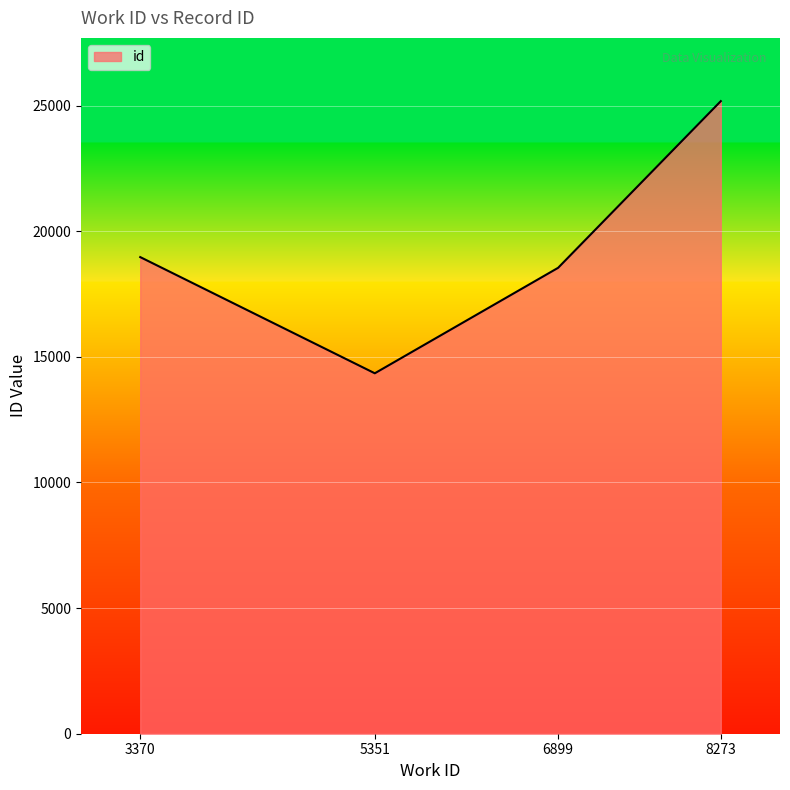

Reading left to right, extract all data points from this chart.

18968	14344	18541	25174